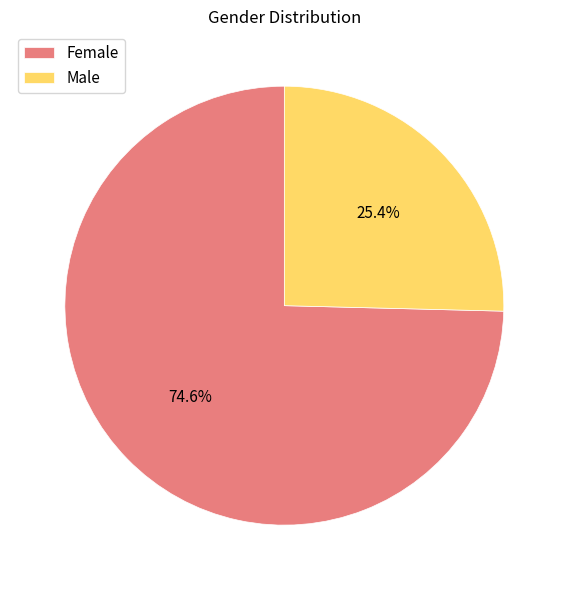

Which slice is the smallest?

Male